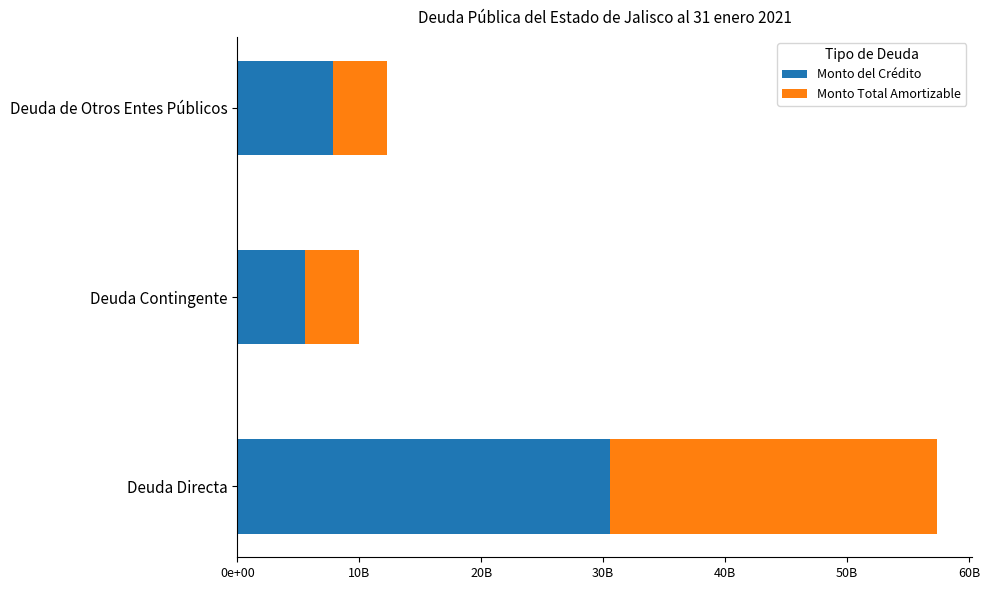

What are all the series names shown in the legend?

Monto del Crédito, Monto Total Amortizable